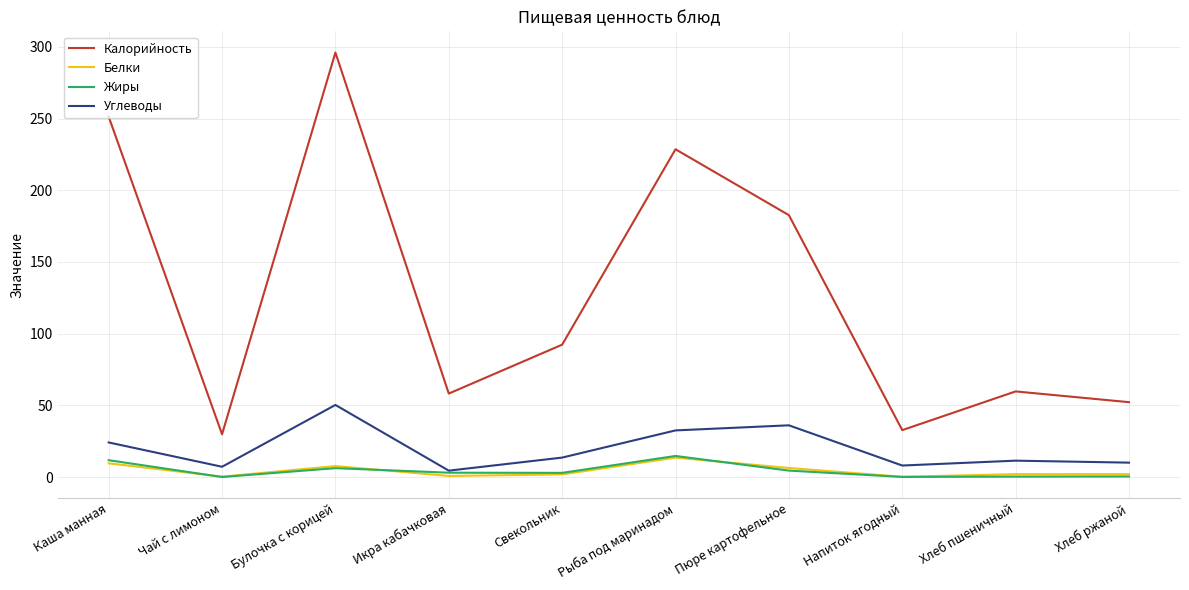

Where does the Белки series first go above 1?

Каша манная